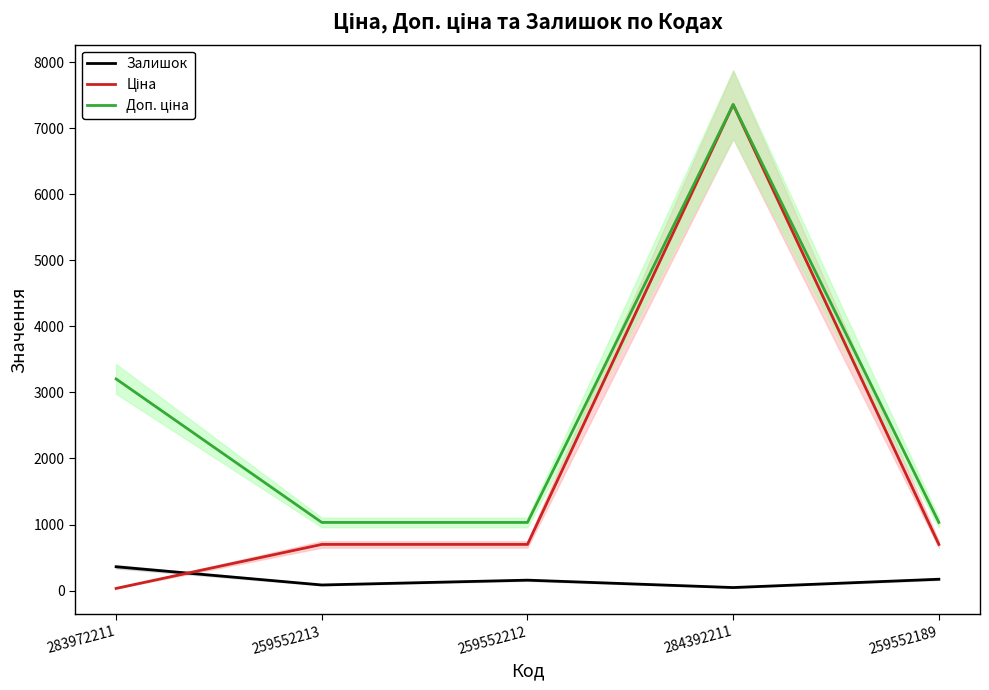

In Доп. ціна, how many points are higher than both neighbors (excluding endpoints)?

1